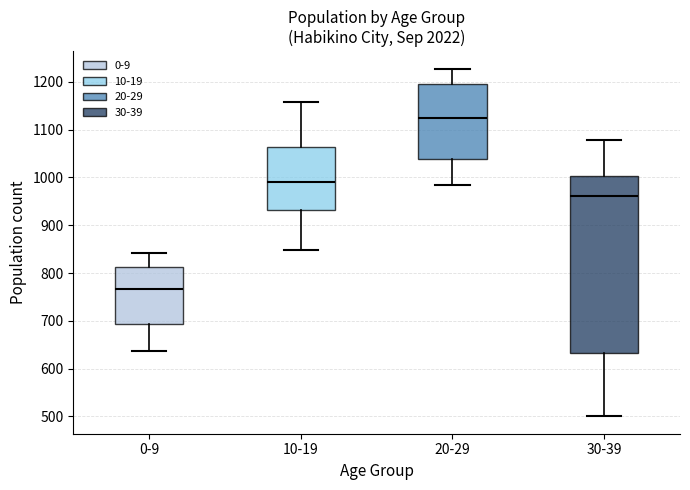

Where does the median line of the box for 0-9 sit on the y-axis? The values are not printed on the chart, so give them approximately, as read against the axis.

770